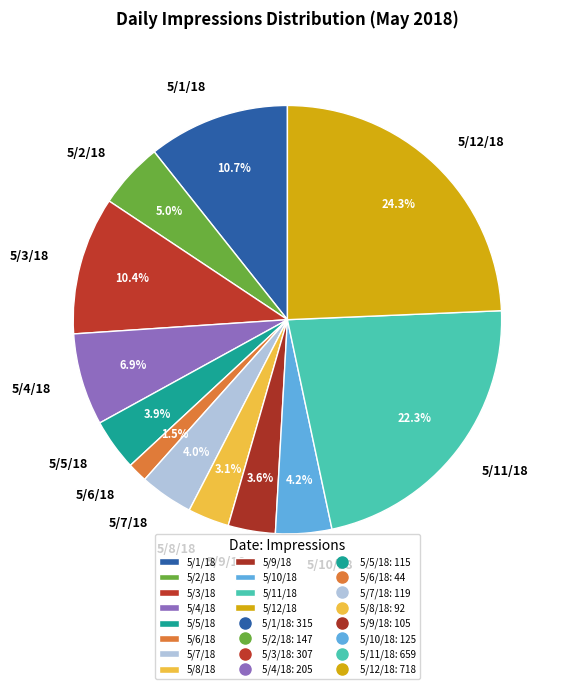

To the nearest percent, what is the difference between the 5/10/18 and 5/12/18 slice percentages?

20%